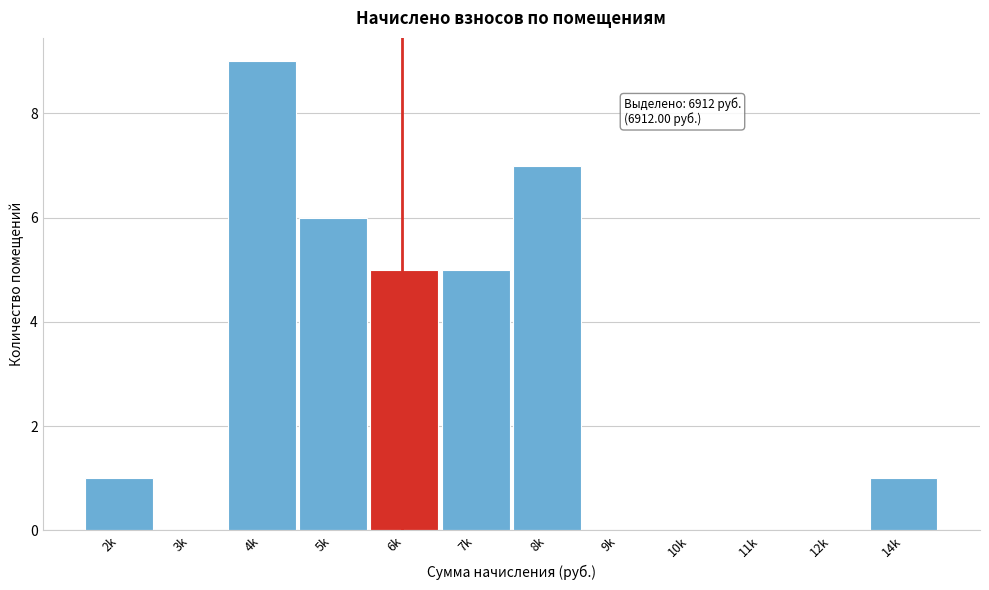

Reading right to left, transcribe all the data shown in this chart.

14k=1	12k=0	11k=0	10k=0	9k=0	8k=7	7k=5	6k=5	5k=6	4k=9	3k=0	2k=1